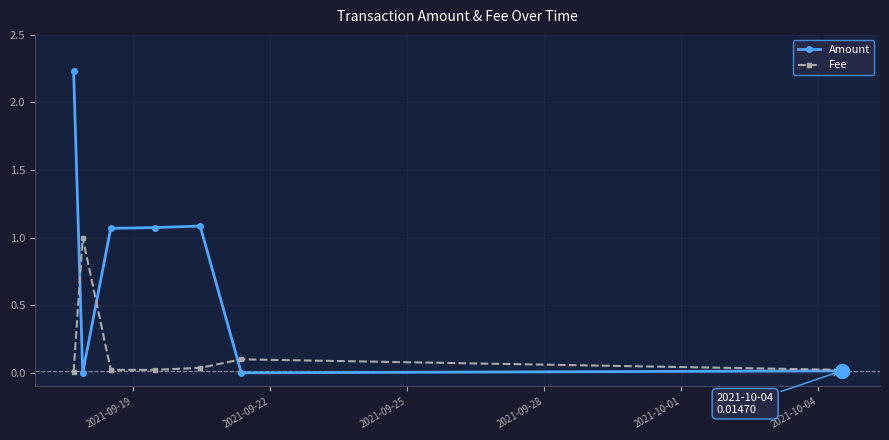

True or false: Fee has more than 1 interior local peaks.

True